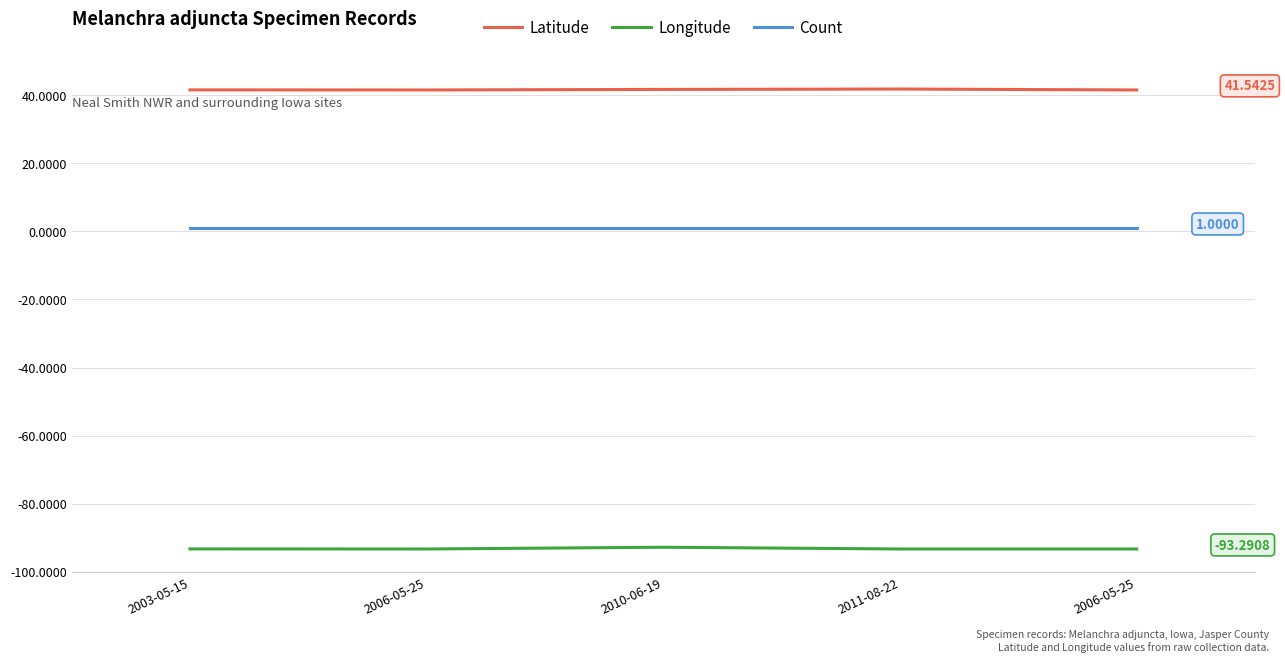

How many lines are shown in the chart?

3